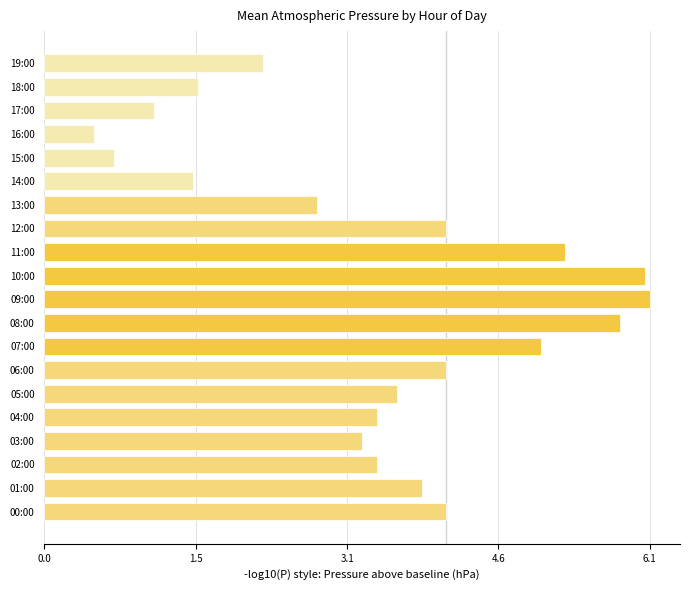

How many bars are there in total?

20